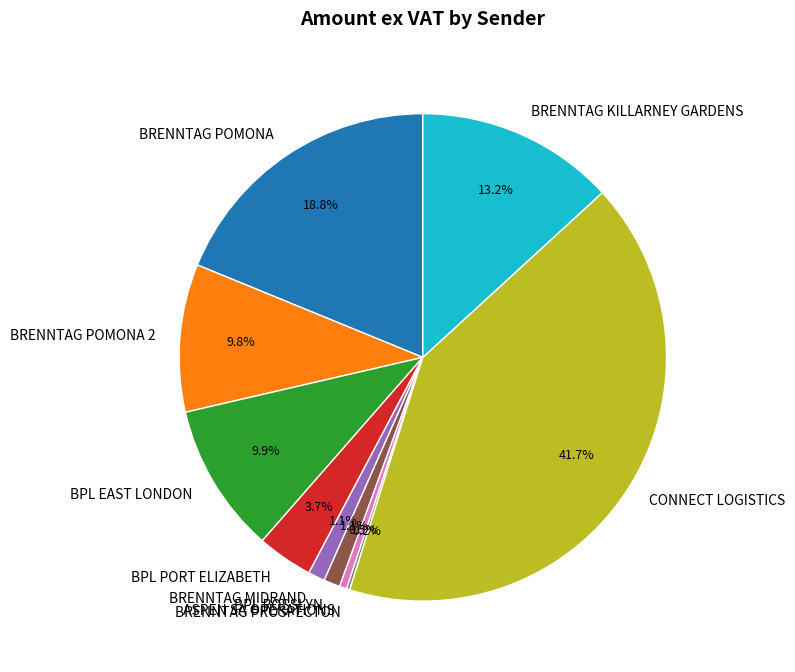

Do BRENNTAG POMONA and BPL ROSSLYN together represent more than half of the pie?

No